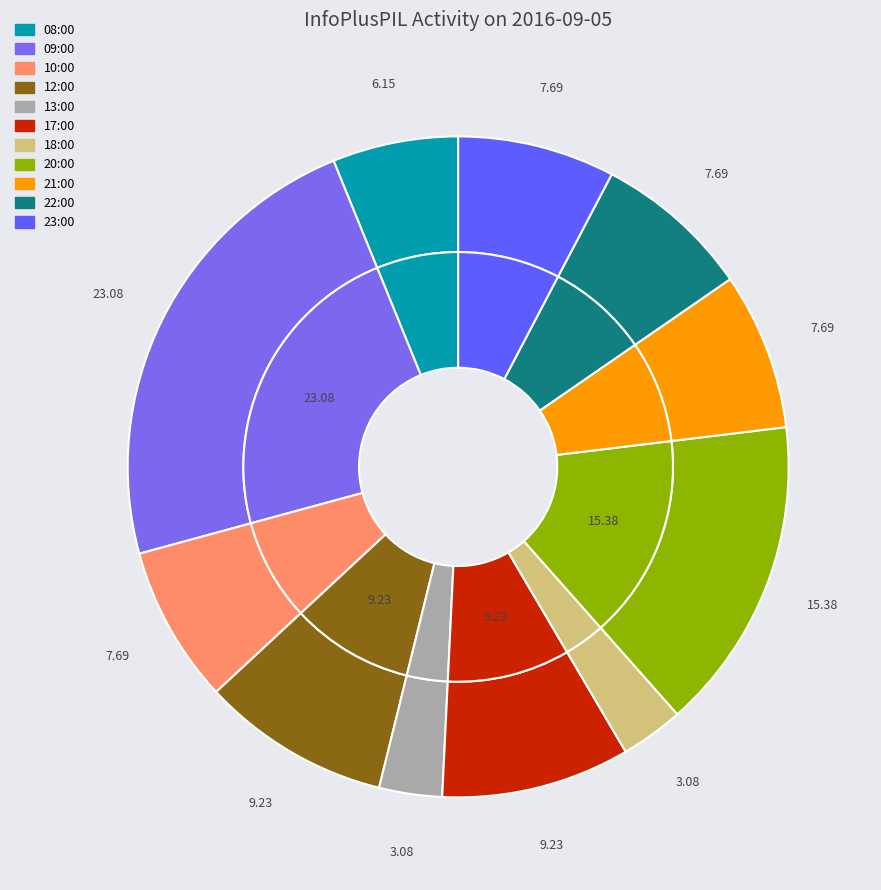

Which slice is the largest?

09:00